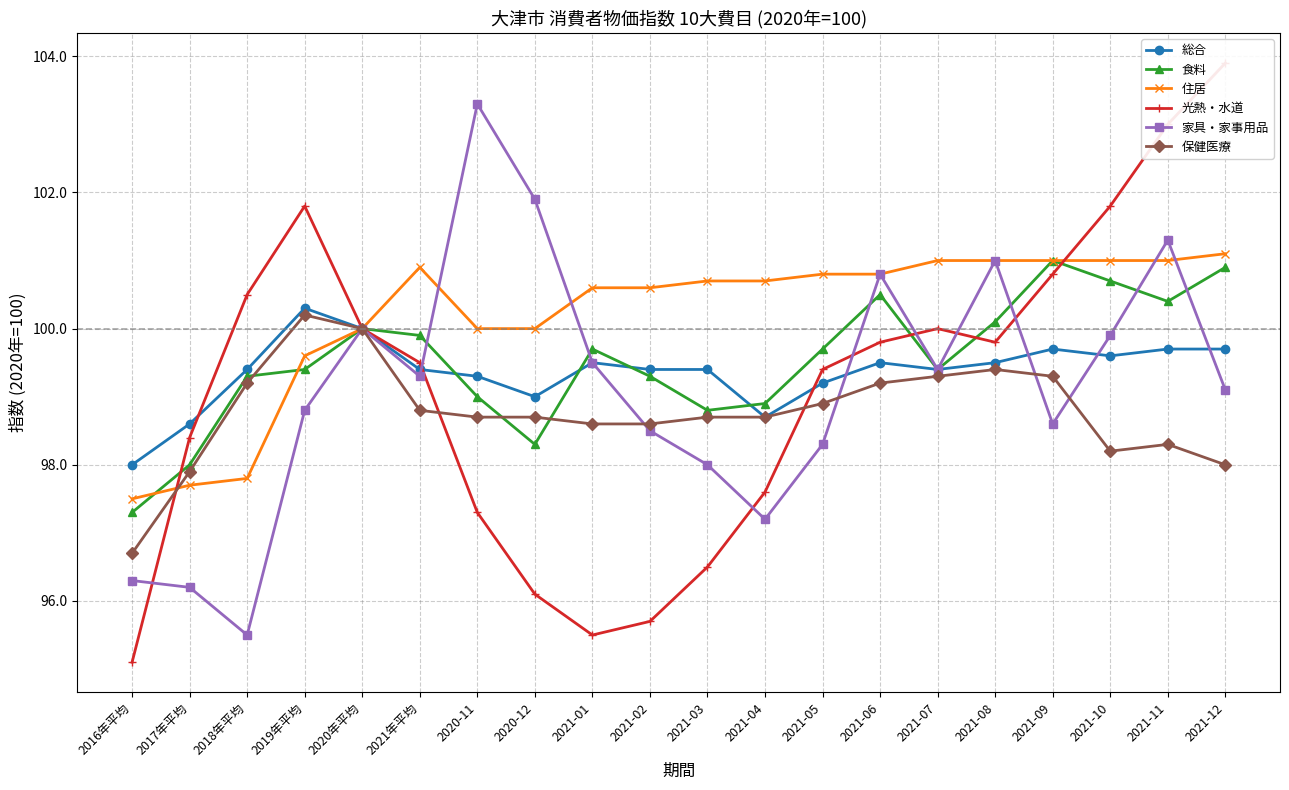

What is the sum of the 住居 values at 2021-03 and 2021-12?

201.8